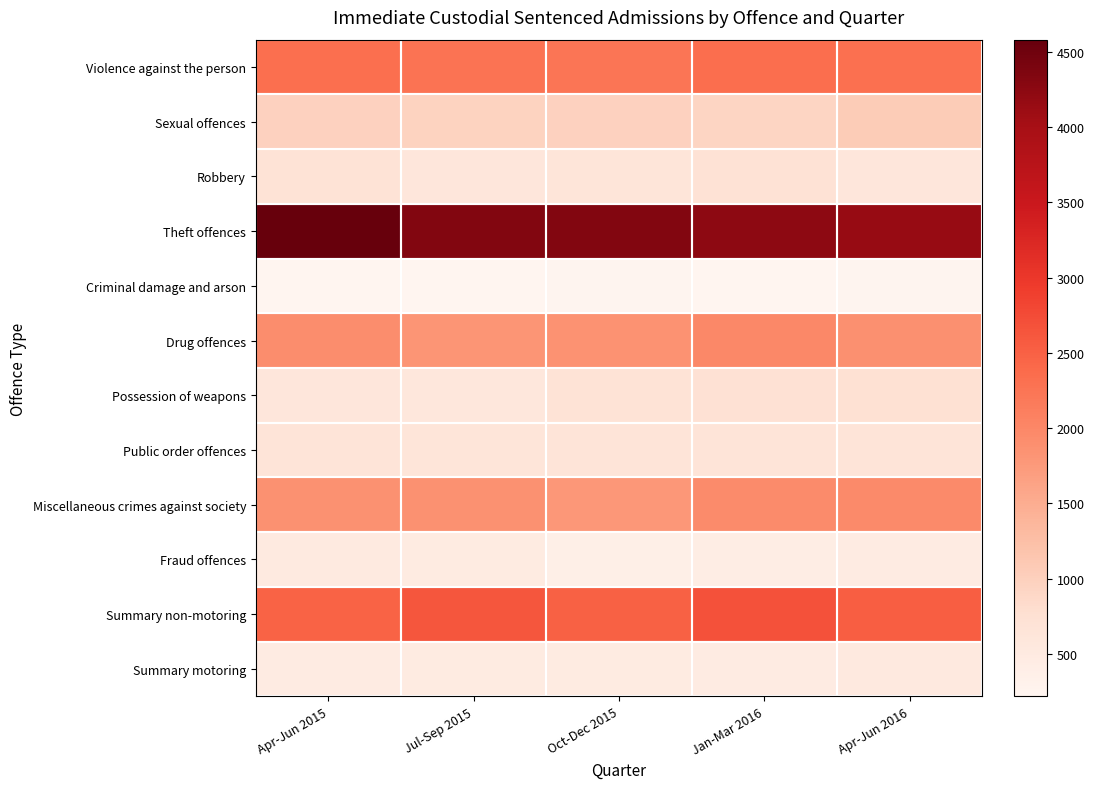

What is the spread (max minus min) of values at Jul-Sep 2015?

4107